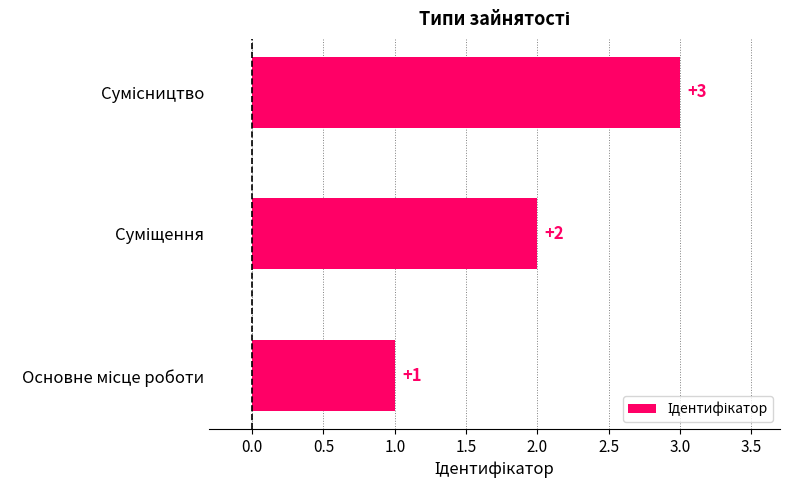

What is the greatest value displayed?

3